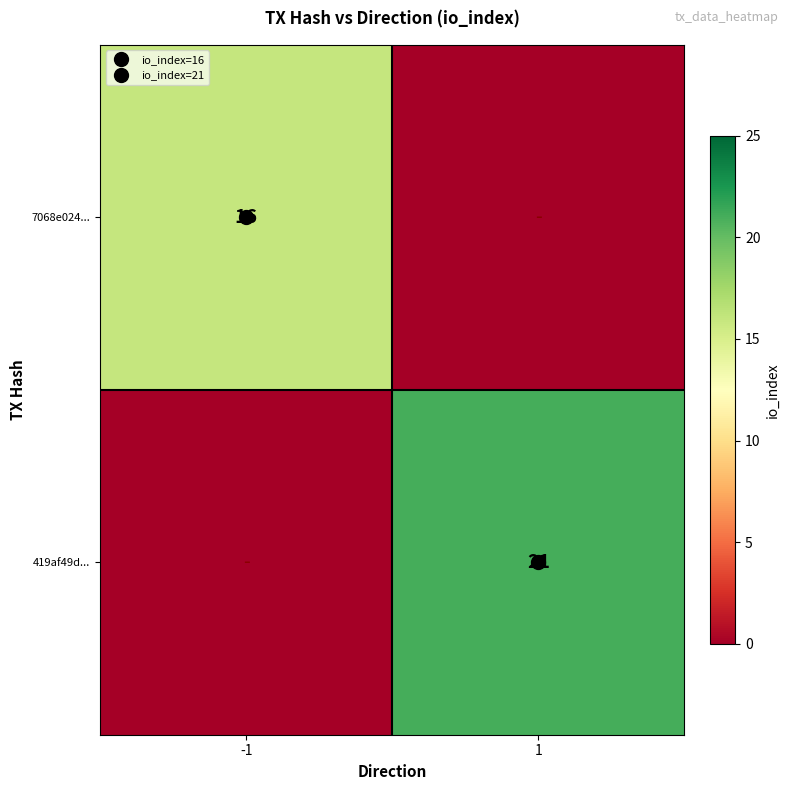

What is the sum of the 419af49d... values at 1 and -1?

21